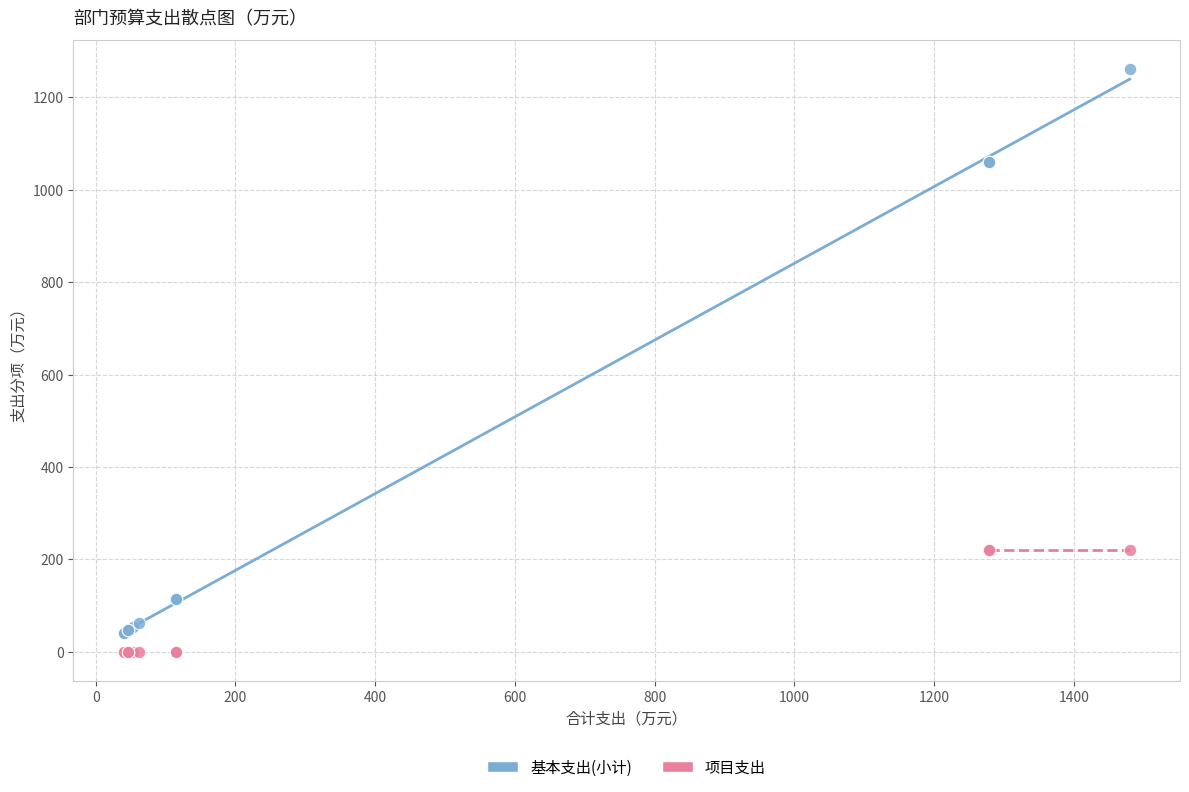

Which series has the largest Y range (max minus min)?

基本支出(小计)